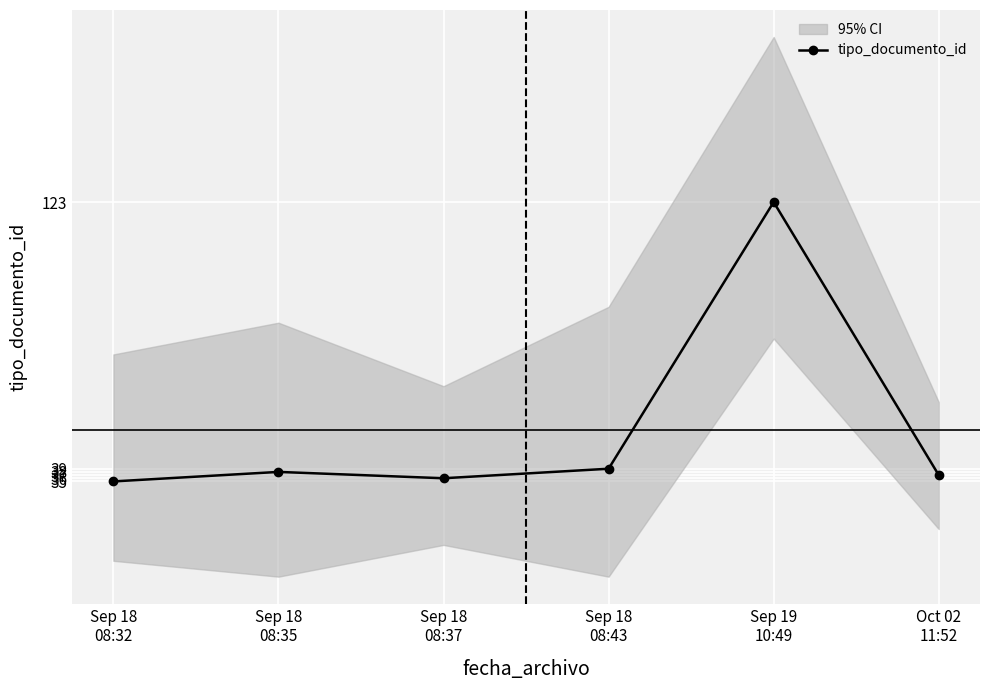

Is it true that the value at Sep 19
10:49 is 206?

False